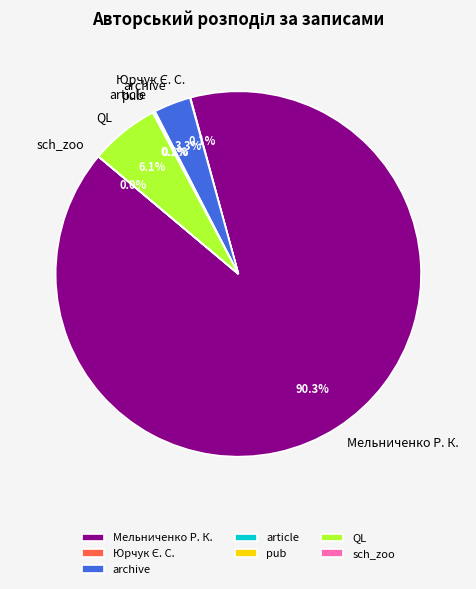

To the nearest percent, what is the difference between the largest and smallest slice percentages?

90%